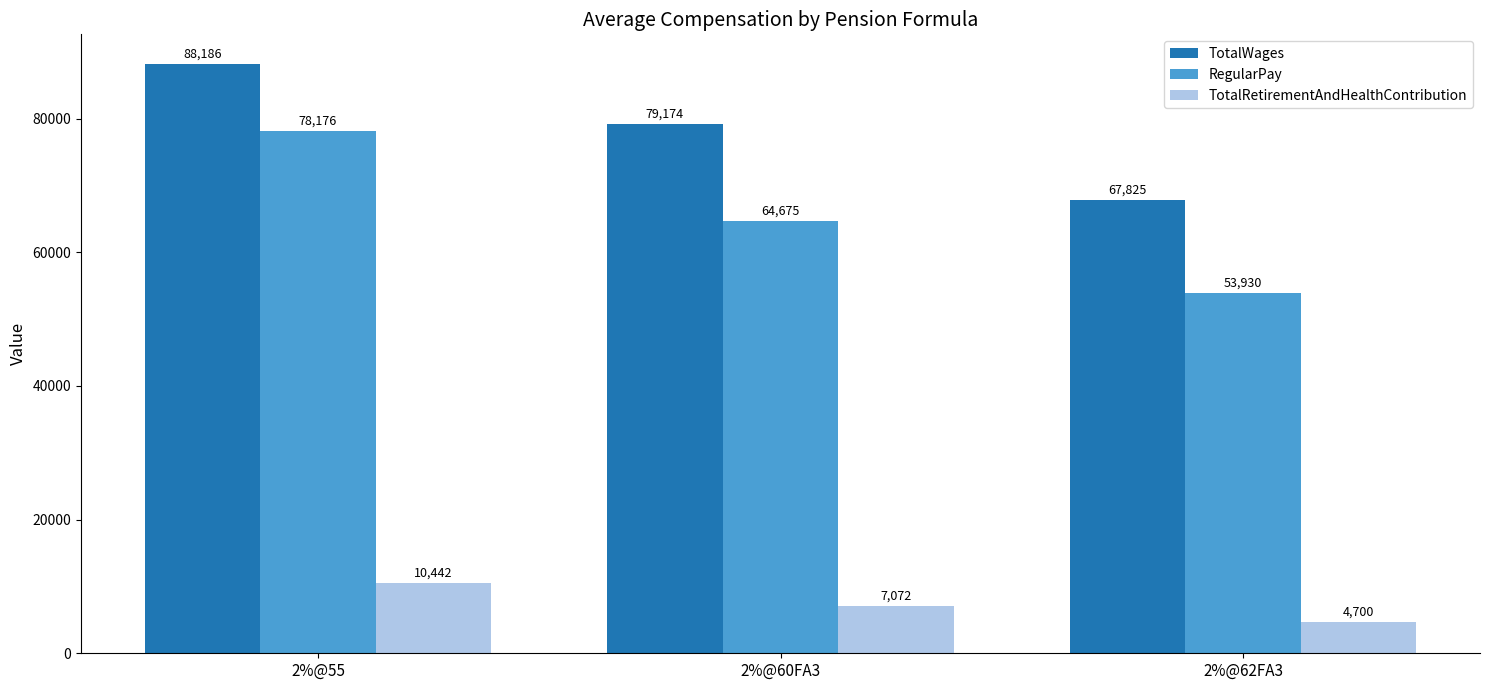

List the series in order of their overall mean, highest first.

TotalWages, RegularPay, TotalRetirementAndHealthContribution